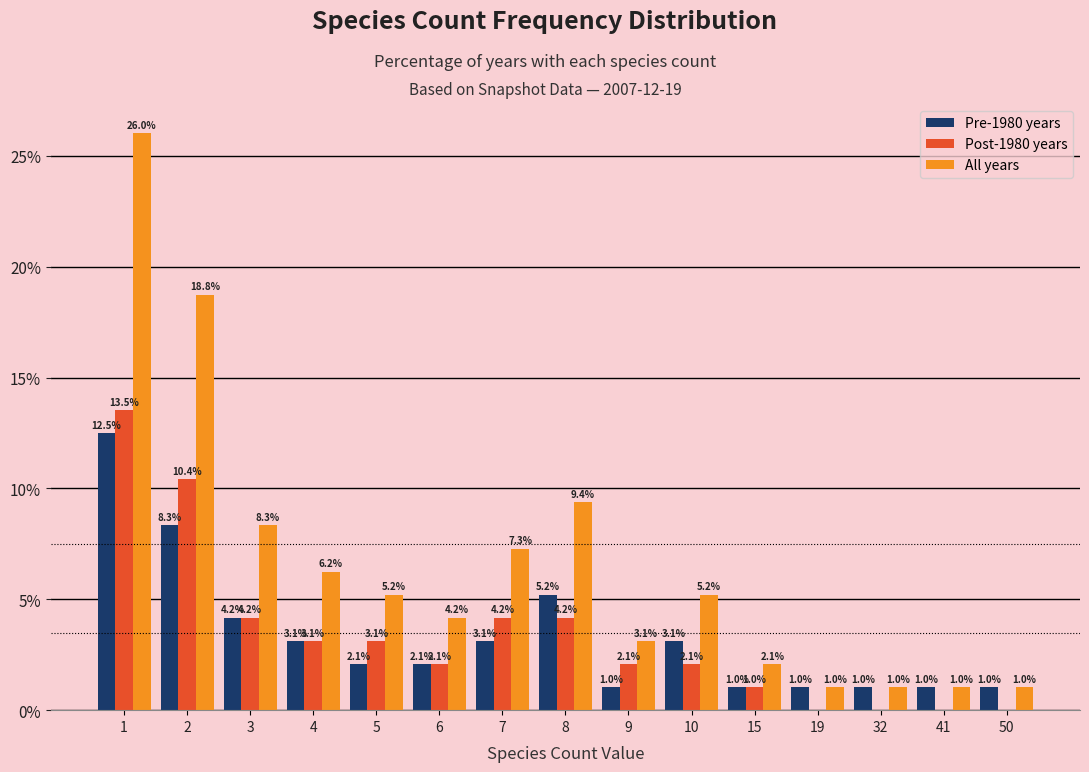

Where does the Post-1980 years series first go above 2?

1